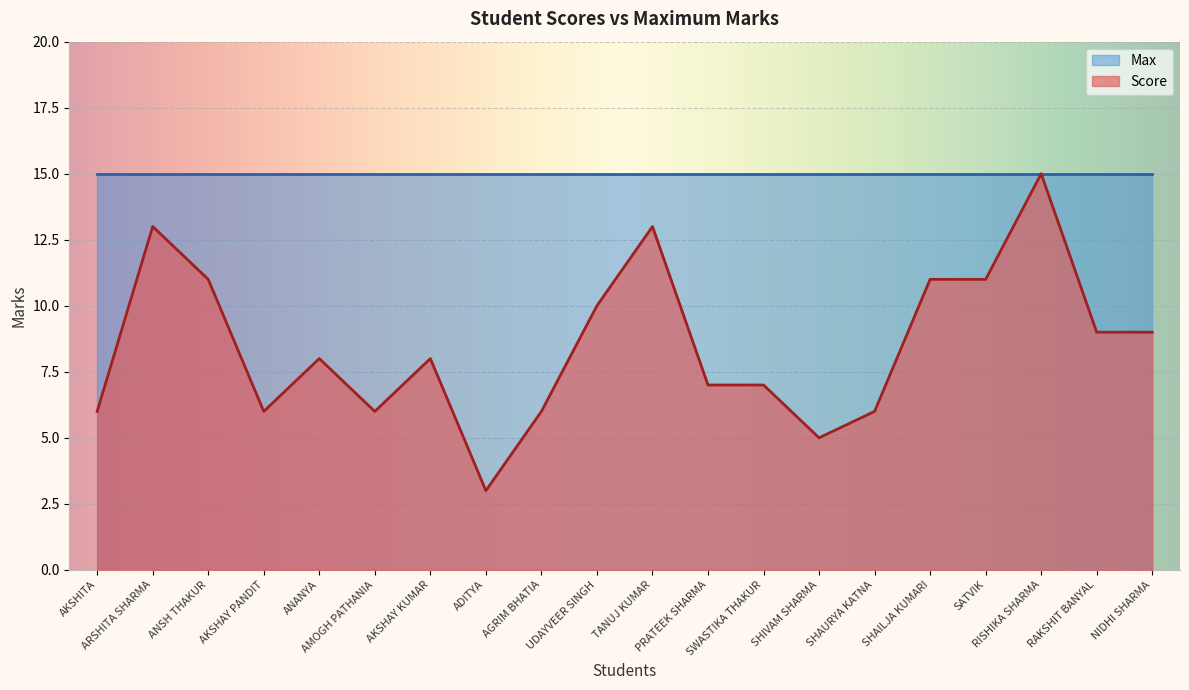

What is the average value?

8